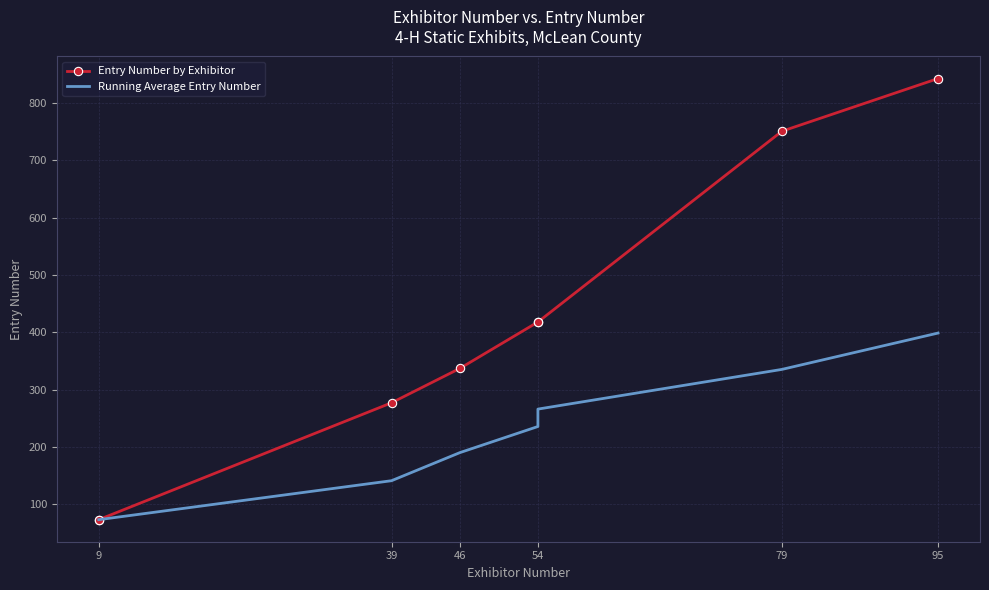

True or false: Running Average Entry Number has more than 1 points higher than both neighbors.

False